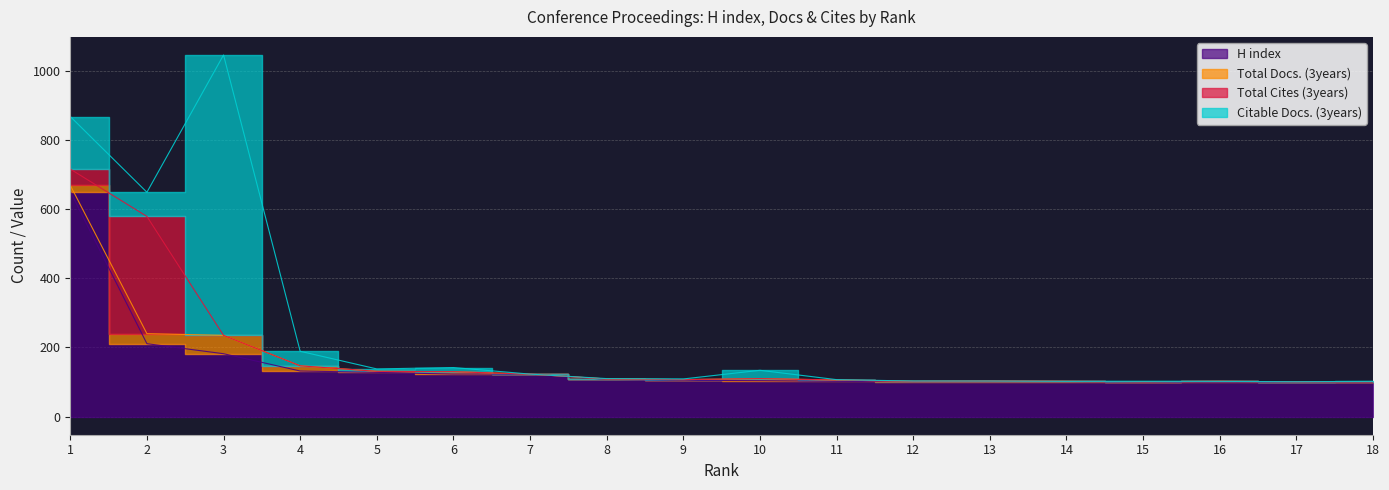

What are all the series names shown in the legend?

H index, Total Docs. (3years), Total Cites (3years), Citable Docs. (3years)